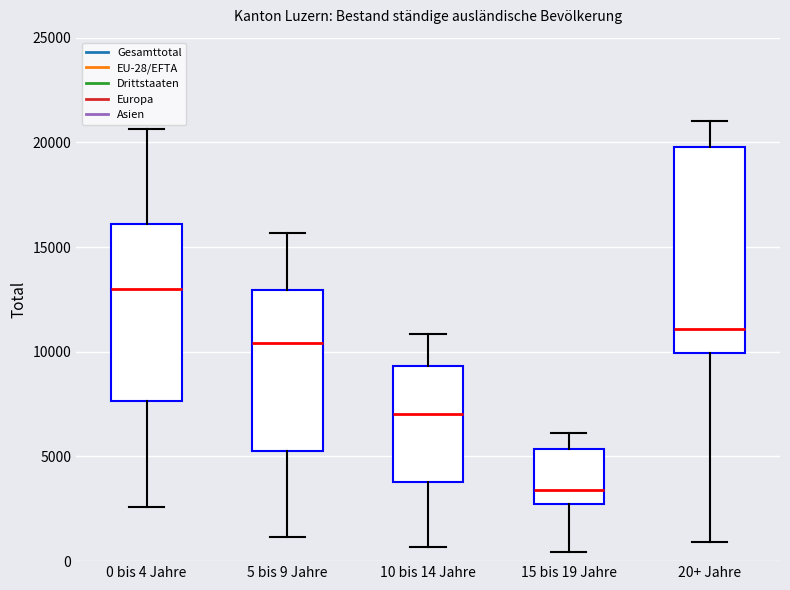

Reading left to right, read every box against the y-axis: the position of its median line, the range the box covers, and the ends of its whiskers. The values are not printed on the chart, so give them approximately, as read against the axis.

0 bis 4 Jahre: median 13000, box 7500 to 16000, whiskers 2500 to 20500
5 bis 9 Jahre: median 10500, box 5500 to 13000, whiskers 1000 to 15500
10 bis 14 Jahre: median 7000, box 4000 to 9500, whiskers 500 to 11000
15 bis 19 Jahre: median 3500, box 2500 to 5500, whiskers 500 to 6000
20+ Jahre: median 11000, box 10000 to 20000, whiskers 1000 to 21000